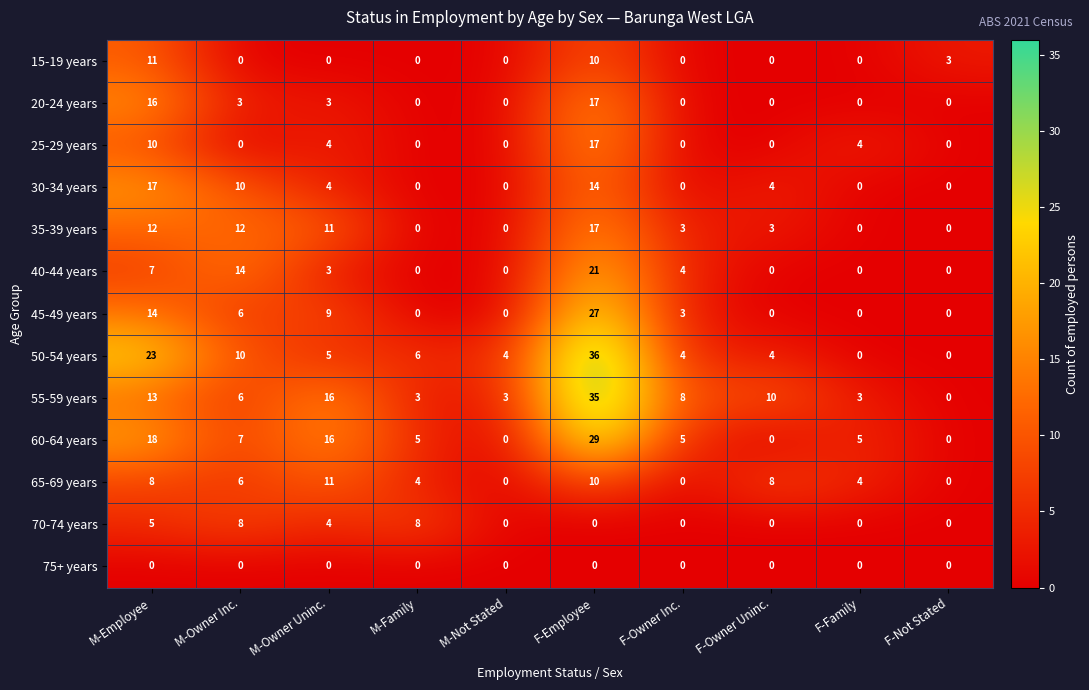

Is it true that 60-64 years equals 18 at F-Owner Uninc.?

False